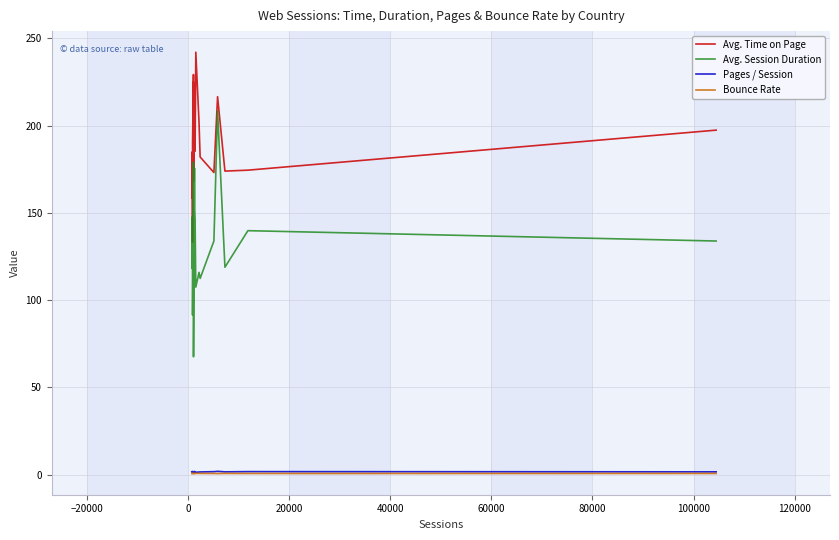

Which series has the largest total across all categories?

Avg. Time on Page